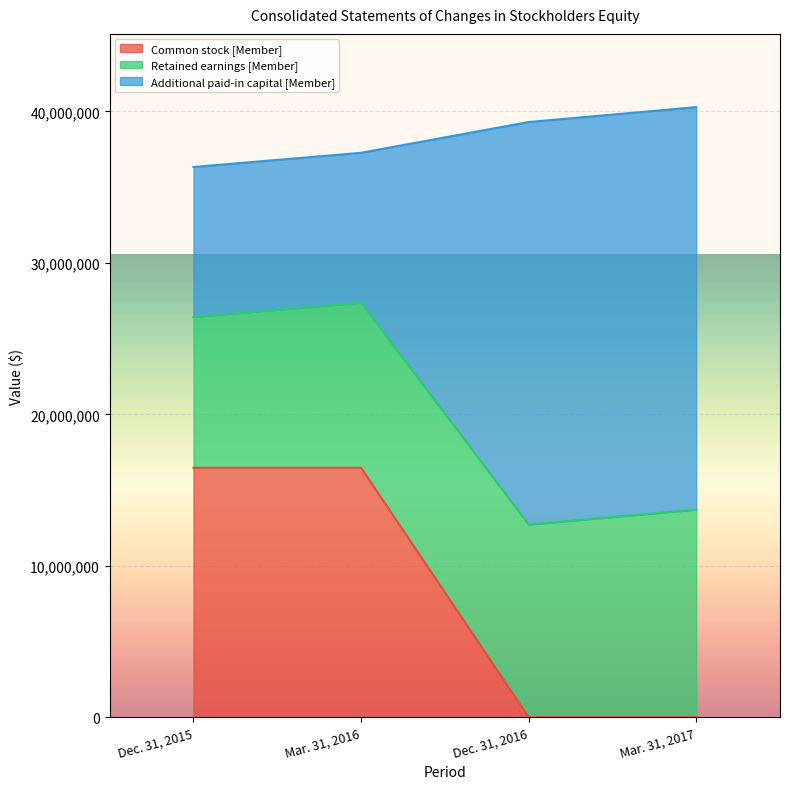

What is the greatest value displayed?

40276139